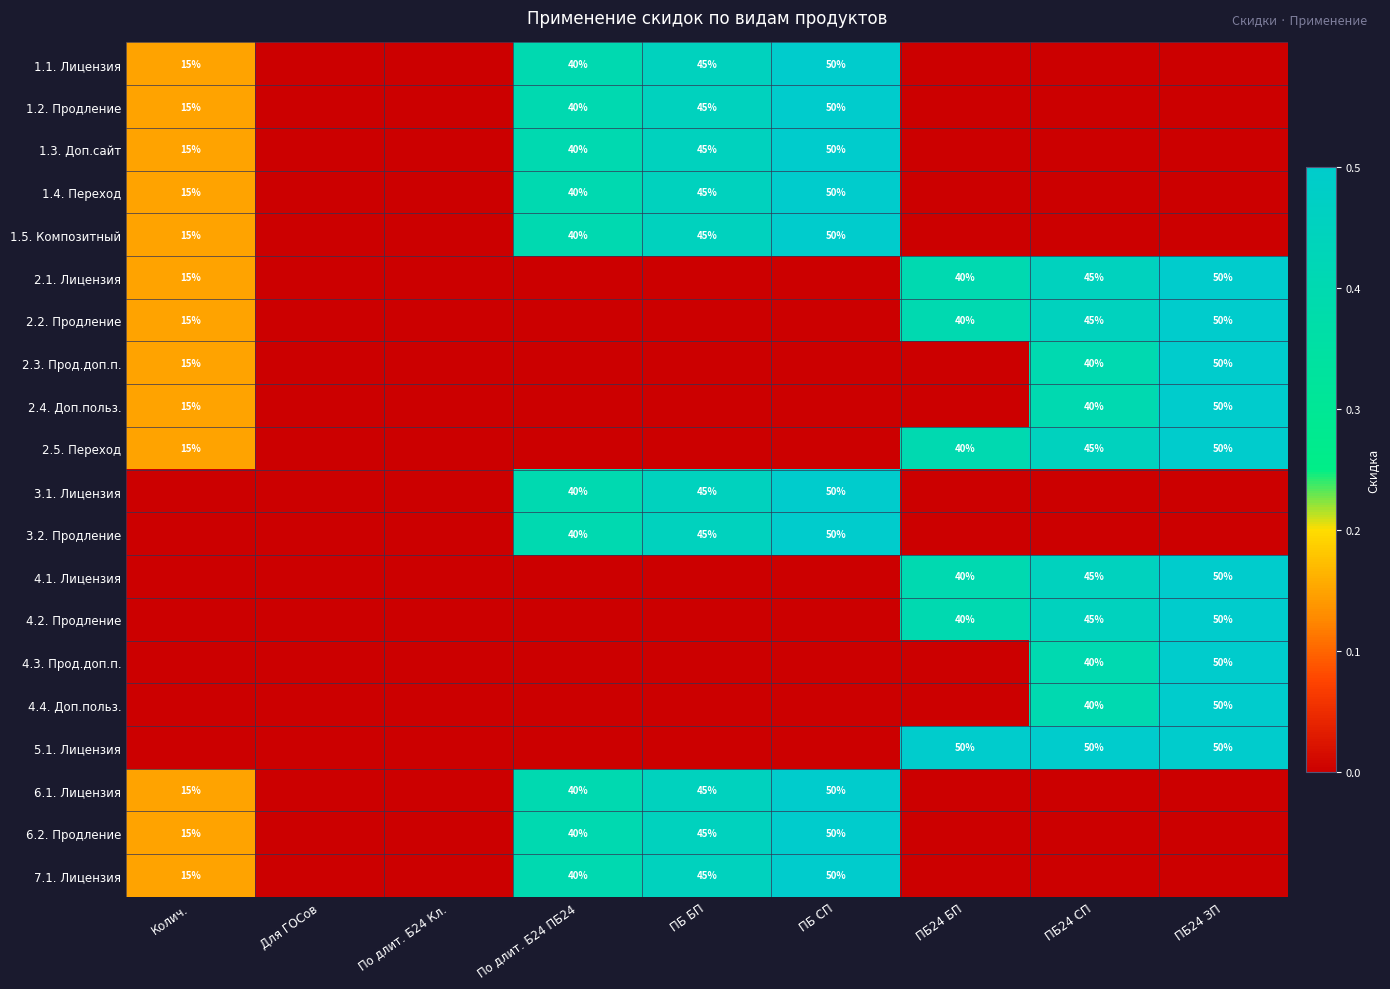

What is the spread (max minus min) of values at Колич.?

0.1